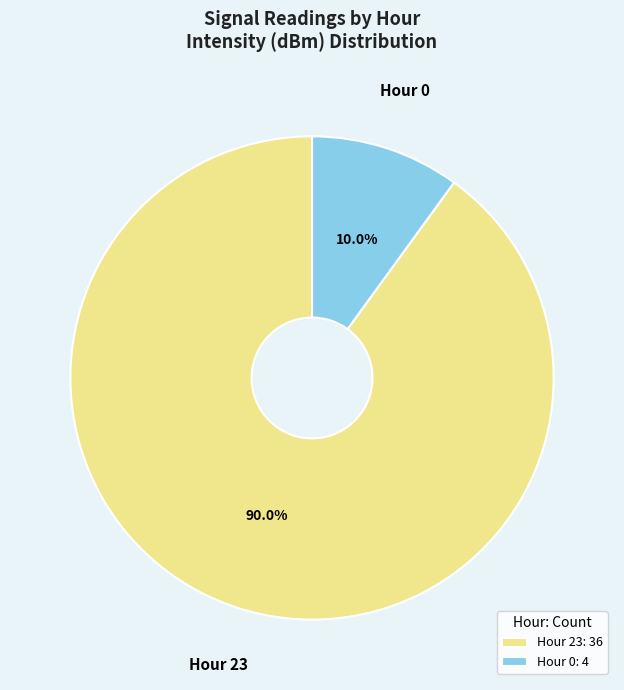

What percentage is the Hour 0 slice, to the nearest percent?

10%